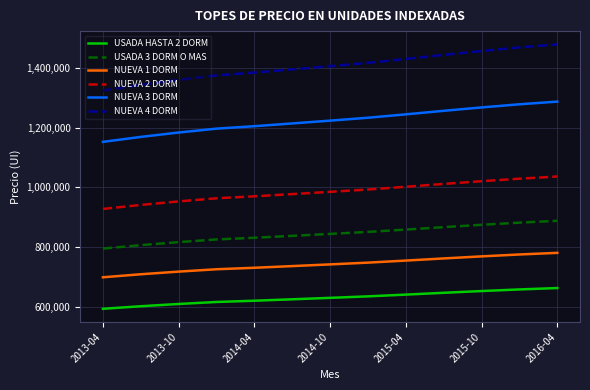

True or false: NUEVA 2 DORM and NUEVA 3 DORM cross at least once.

False